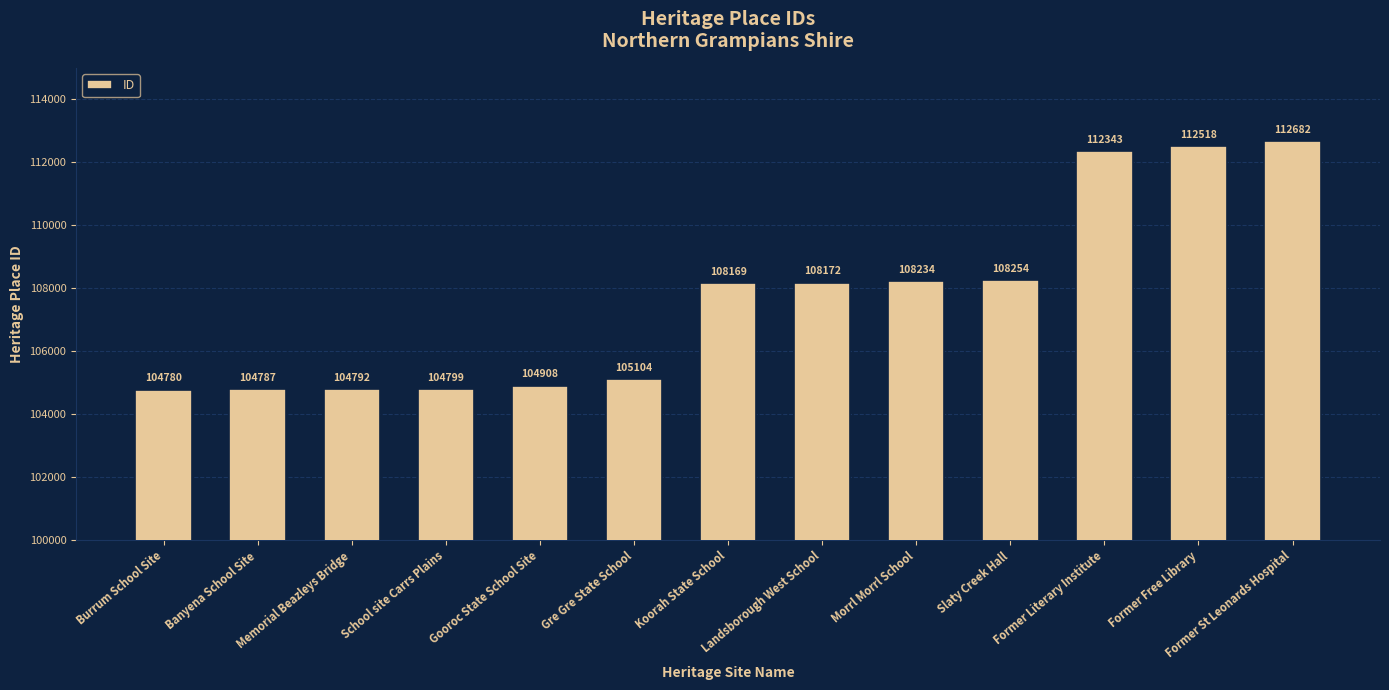

Are the bars horizontal?

No